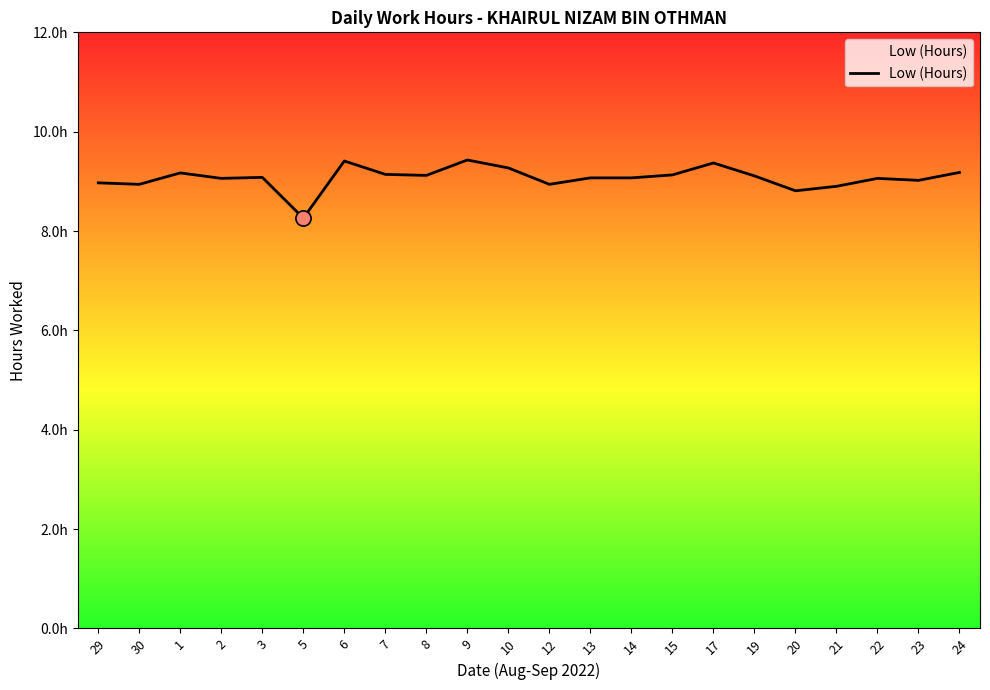

Between 15 and 17, which is larger?

17